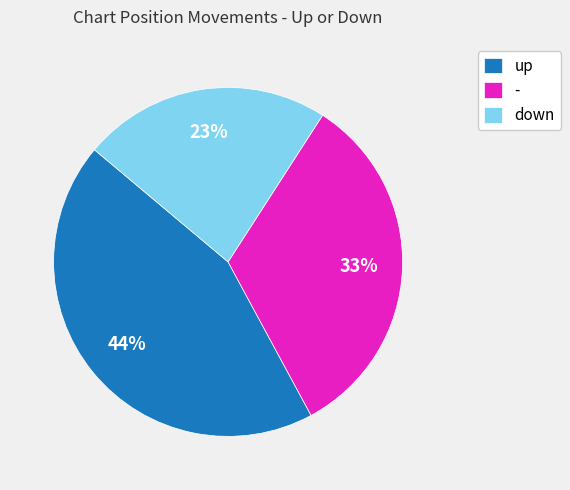

How many slices are in this pie chart?

3